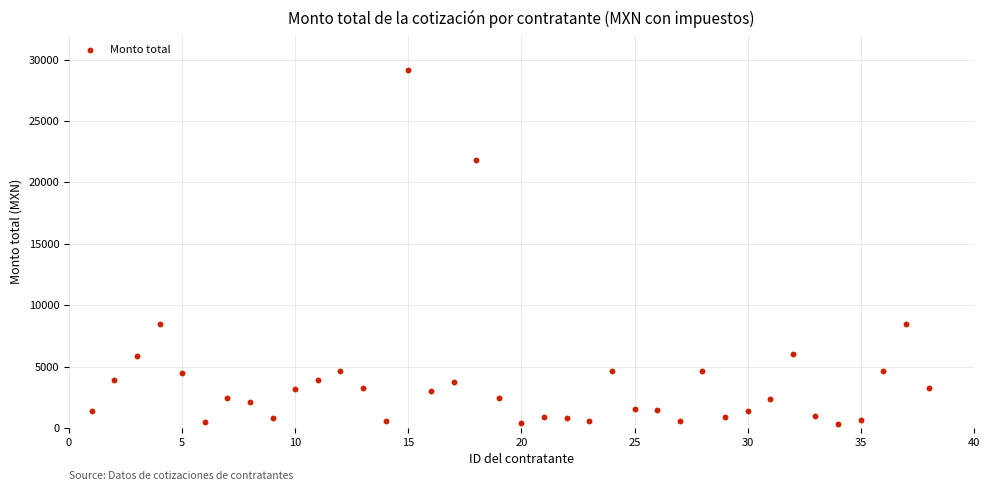

What is the range of X values (max minus min)?

37.0